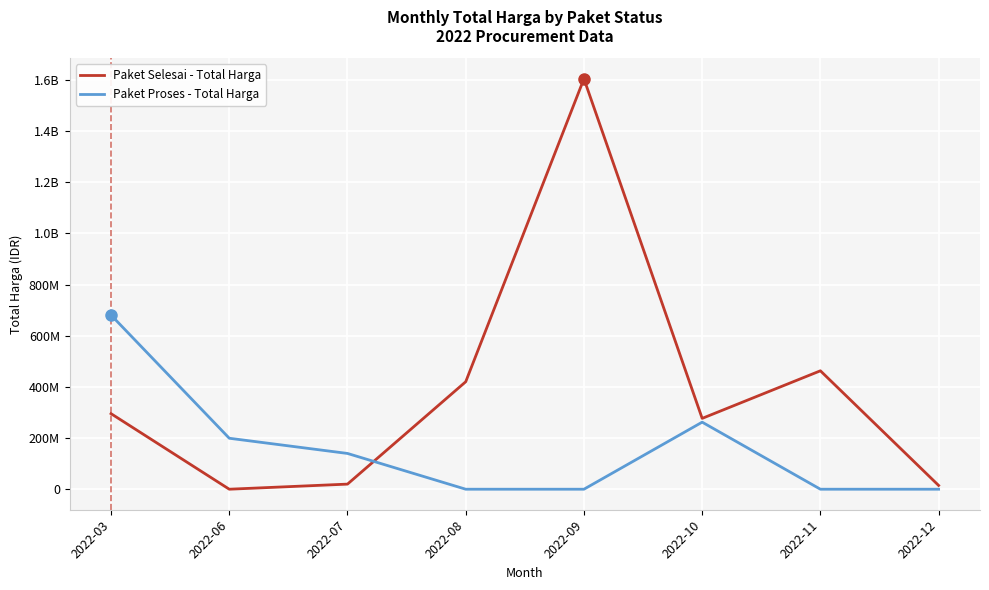

Rank the series by their maximum value, from lowest to highest.

Paket Proses - Total Harga, Paket Selesai - Total Harga